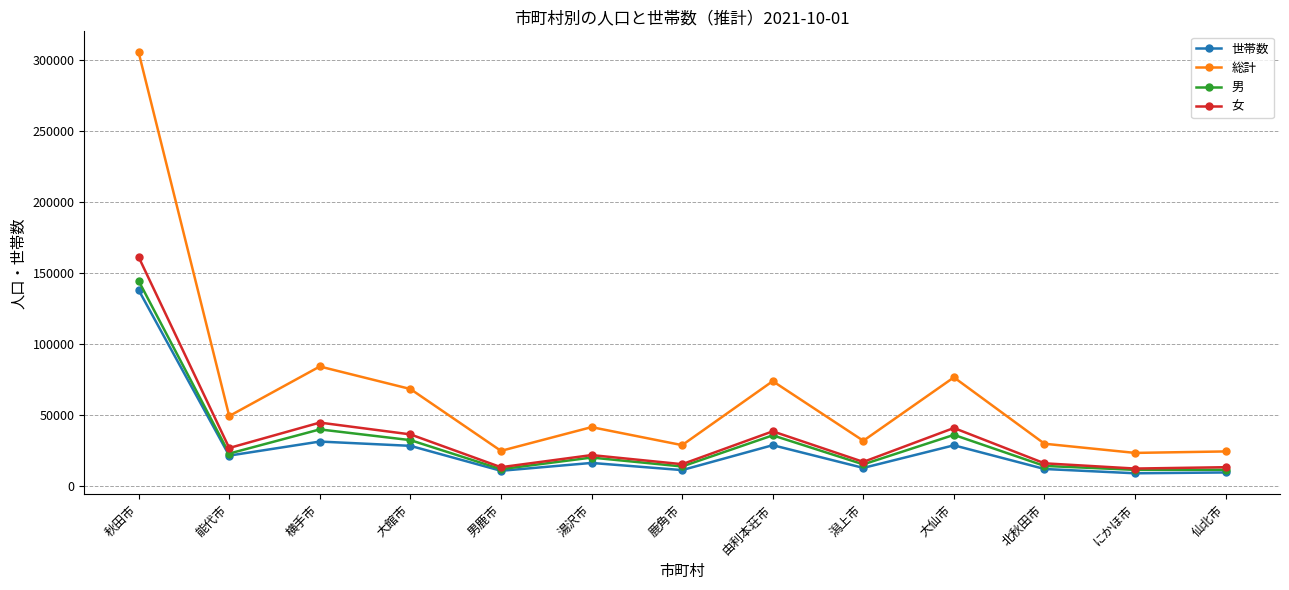

What is the total value across all series at 横手市?

198962